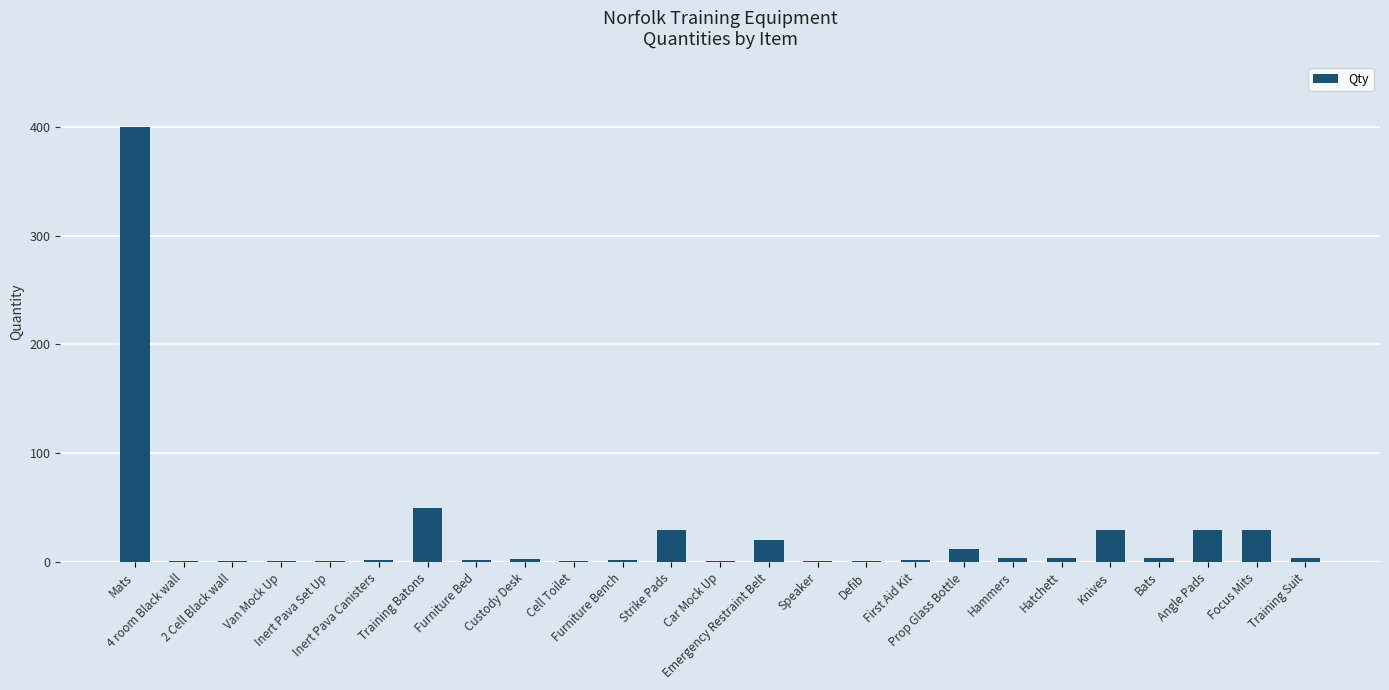

How many data points does each series have?

25